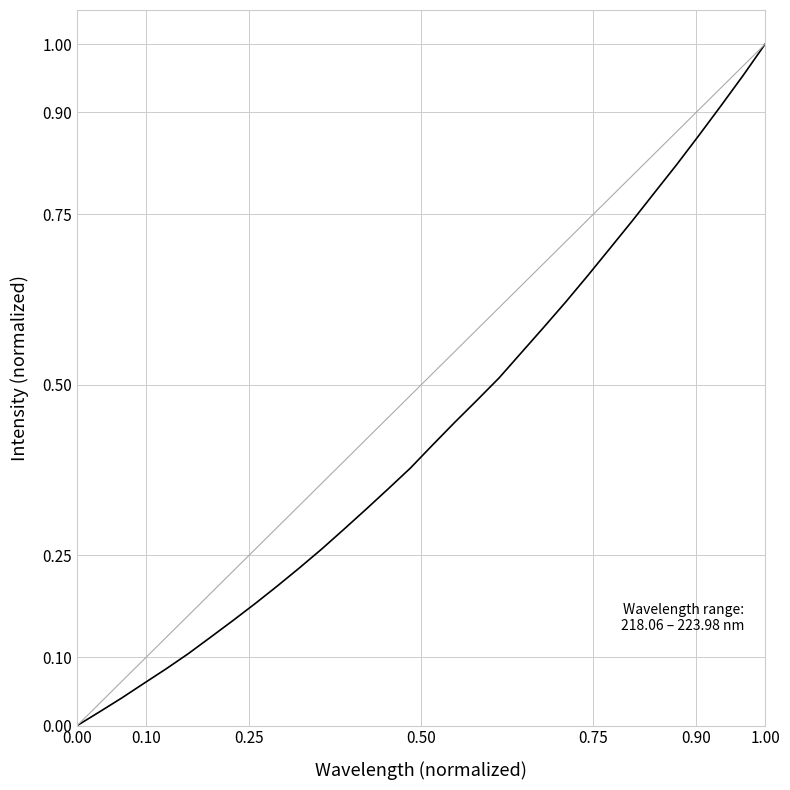

Is this an area chart (filled region under the line)?

No